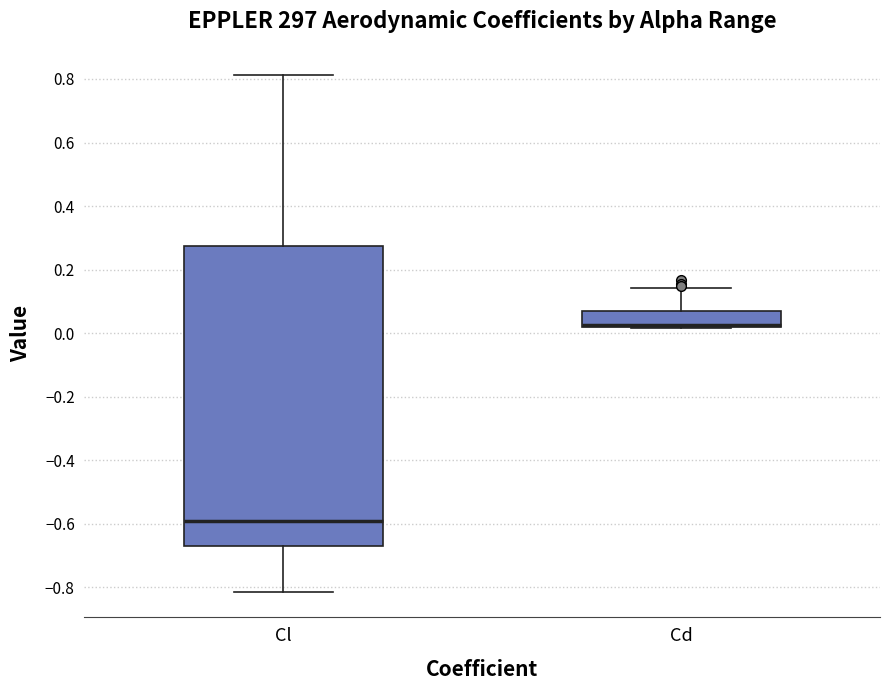

Reading left to right, transcribe this box plot: for each box, give where its median line is, the range the box spans, and where its two whiskers end, as read against the y-axis. The values are not printed on the chart, so give them approximately, as read against the axis.

Cl: median -0.60, box -0.66 to 0.28, whiskers -0.82 to 0.82
Cd: median 0.02 (drawn on the box's lower edge), box 0.02 to 0.08, whiskers 0.02 to 0.14